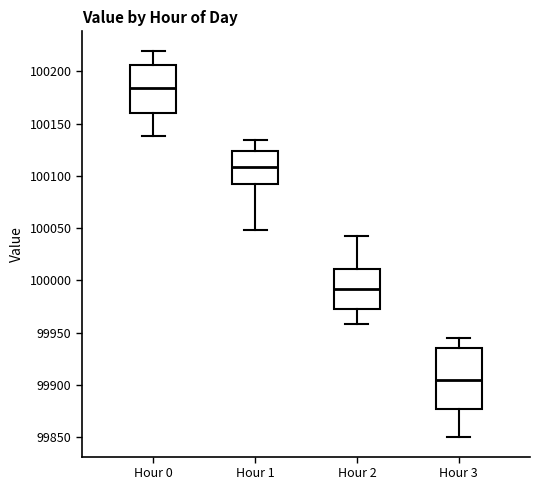

Reading left to right, read every box against the y-axis: the position of its median line, the range the box covers, and the ends of its whiskers. The values are not printed on the chart, so give them approximately, as read against the axis.

Hour 0: median 100185, box 100160 to 100205, whiskers 100140 to 100220
Hour 1: median 100110, box 100095 to 100125, whiskers 100050 to 100135
Hour 2: median 99990, box 99975 to 100010, whiskers 99960 to 100045
Hour 3: median 99905, box 99880 to 99935, whiskers 99850 to 99945